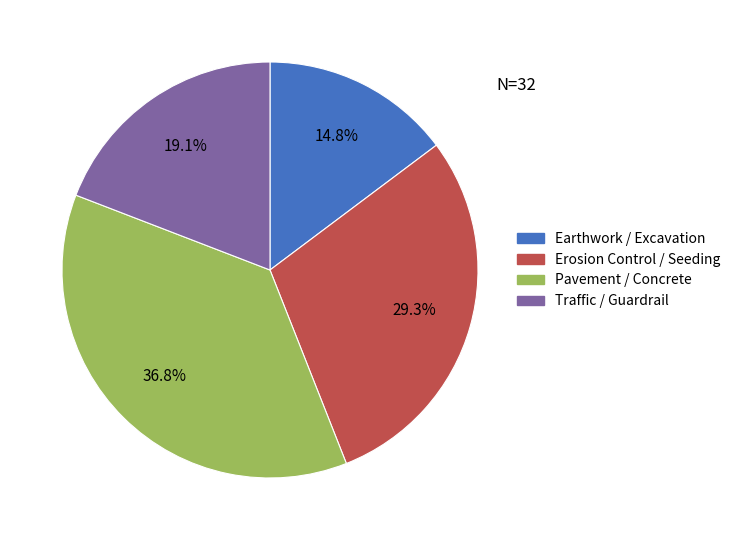

Which slice is the largest?

Pavement / Concrete